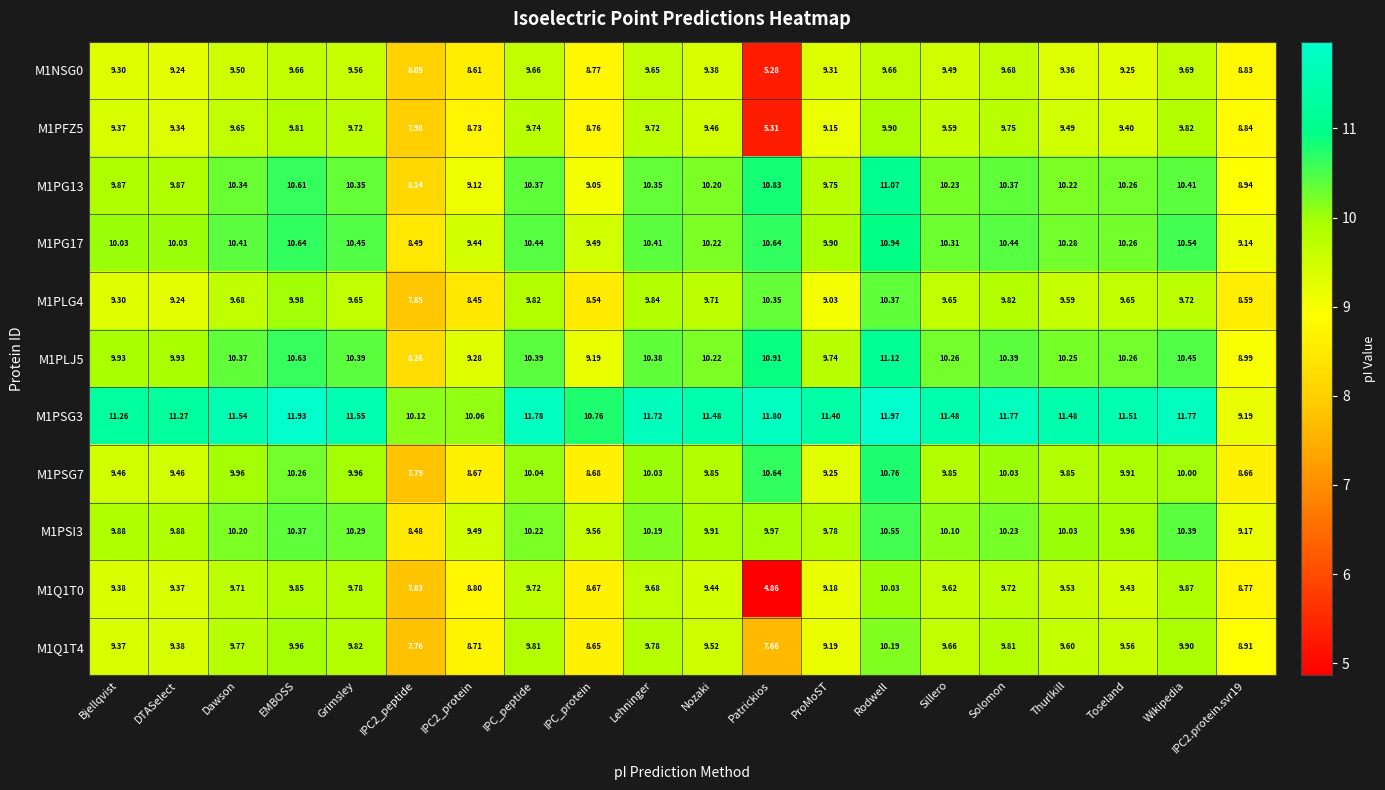

Which series has the largest total across all categories?

M1PSG3